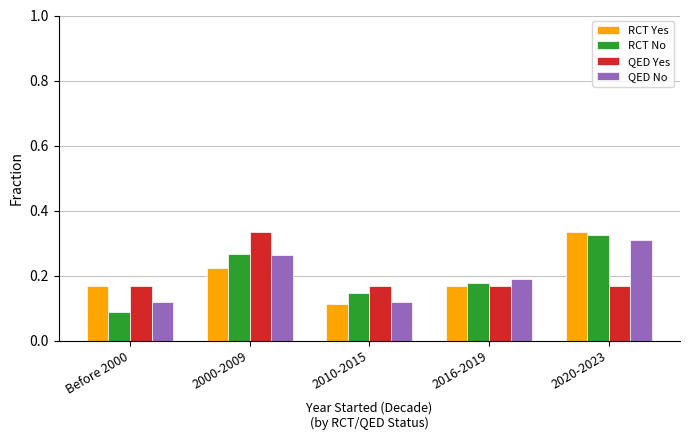

True or false: QED Yes has a value of 0.2 at 2010-2015.

True